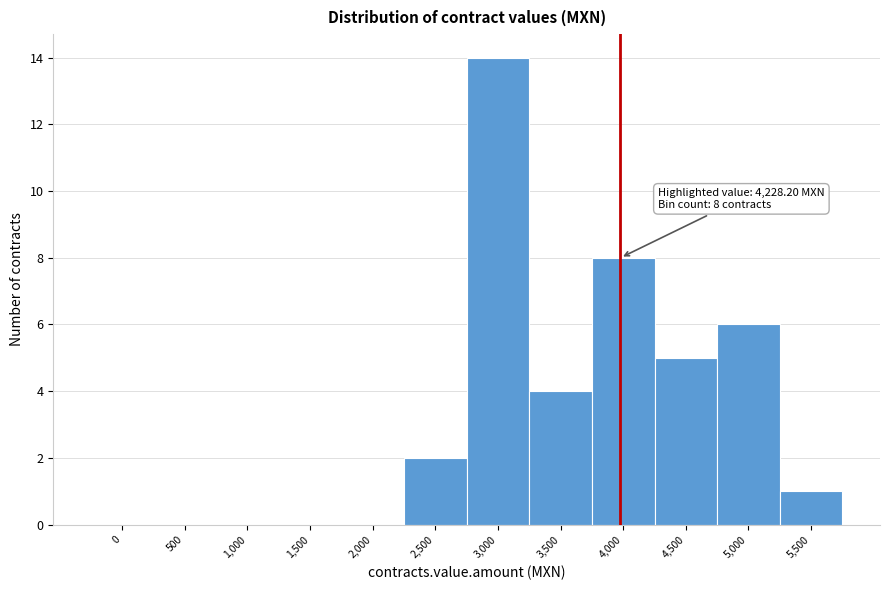

Reading left to right, extract all data points from this chart.

0=0	500=0	1,000=0	1,500=0	2,000=0	2,500=2	3,000=14	3,500=4	4,000=8	4,500=5	5,000=6	5,500=1